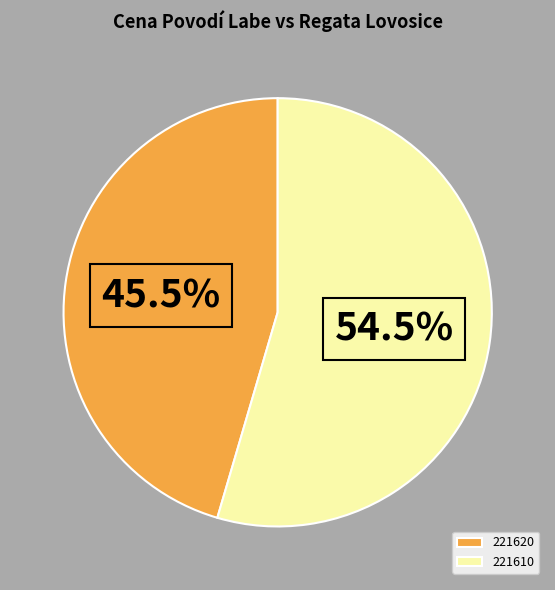

Count the number of slices in the pie.

2